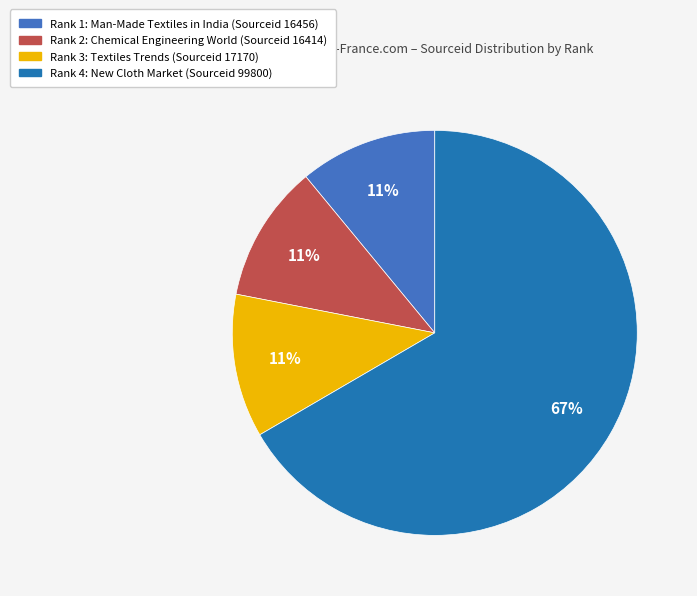

Is there any slice that represents more than half of the pie?

Yes